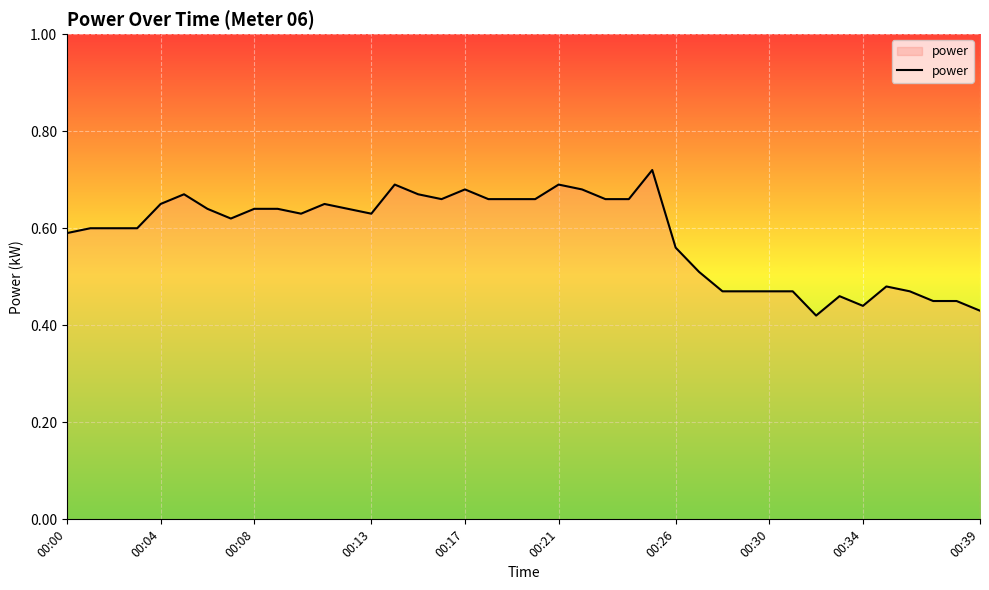

How many values are between 0 and 1?

40